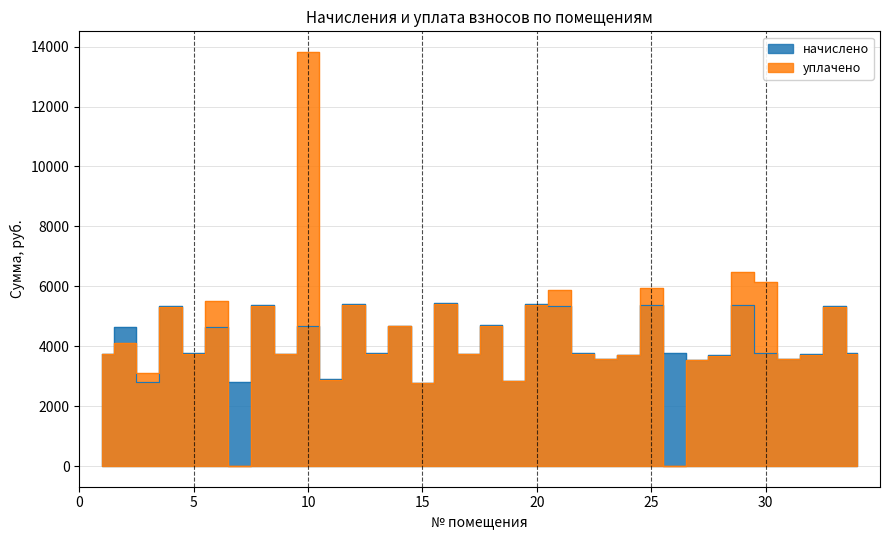

The начислено series shows 2788.7 at 7. True or false?

True